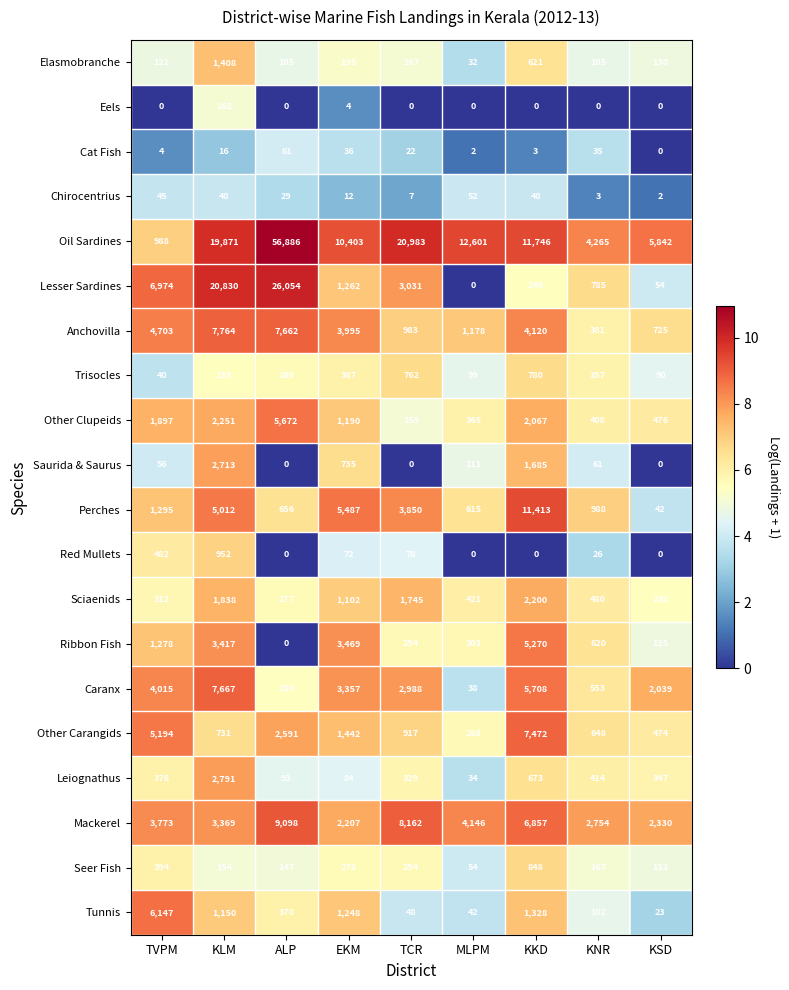

What is the average value of the Anchovilla series?

3501